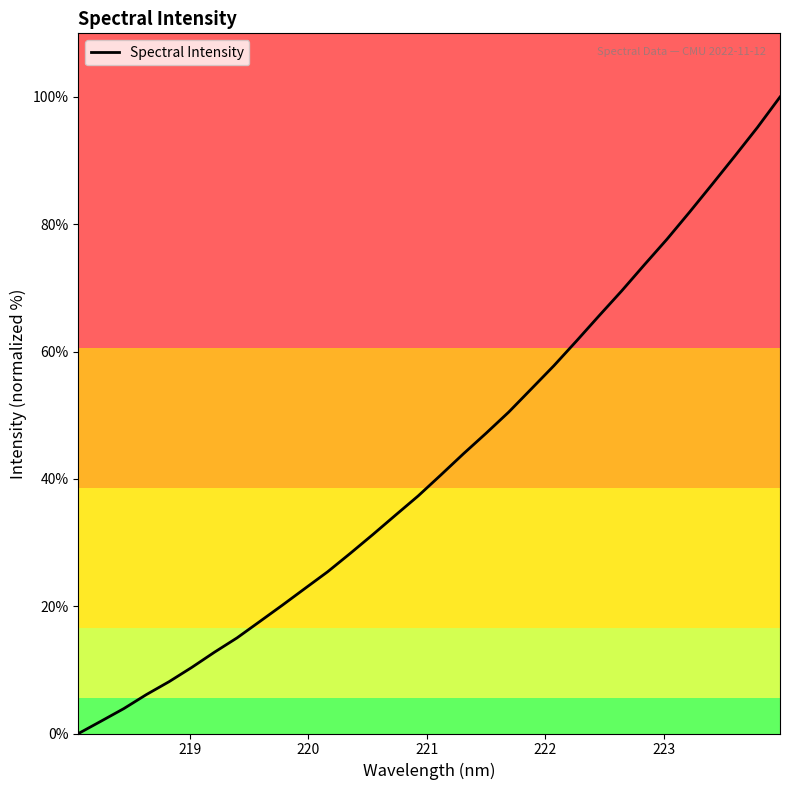

What is the difference between the maximum and minimum values?

100.0